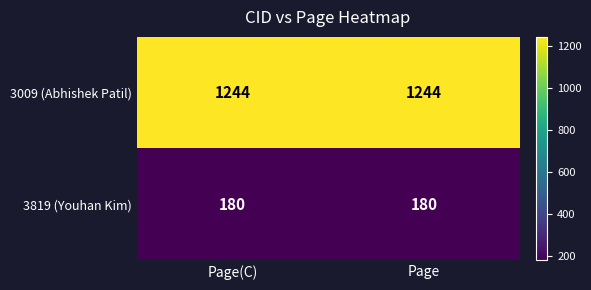

What is the sum of all 3819 (Youhan Kim) values?

360